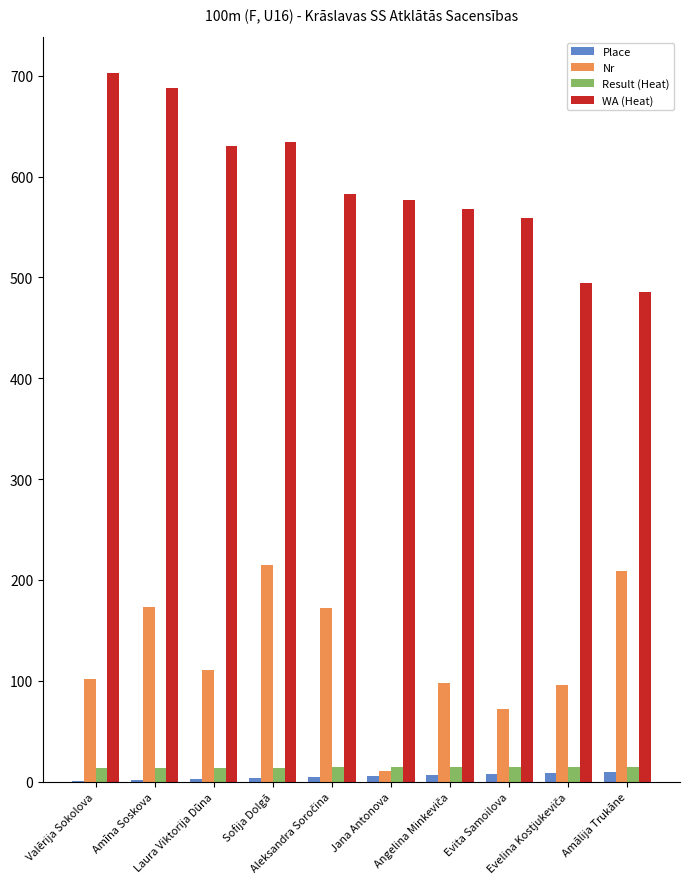

What is the sum of all Nr values?

1259.0